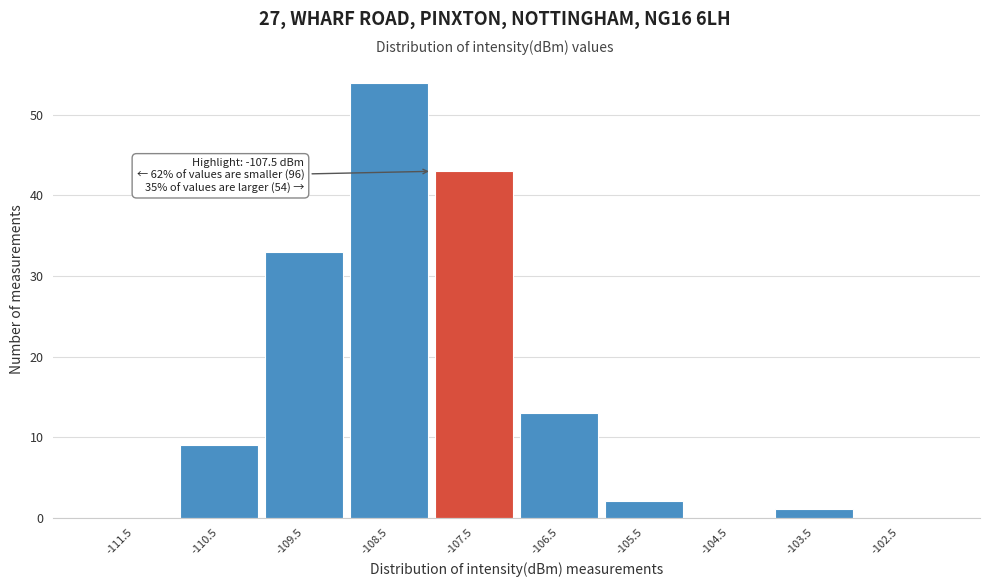

Reading left to right, transcribe all the data shown in this chart.

-111.5=0	-110.5=9	-109.5=33	-108.5=54	-107.5=43	-106.5=13	-105.5=2	-104.5=0	-103.5=1	-102.5=0